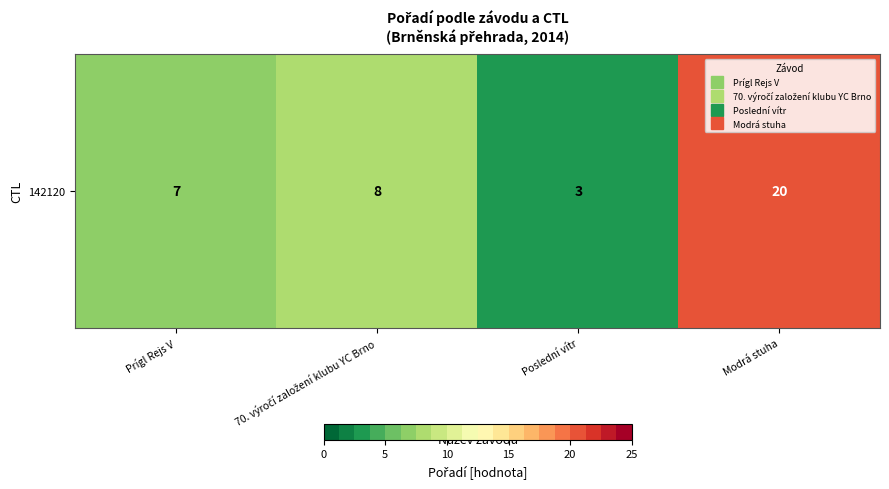

List the labels in order of value, smallest first.

Poslední vítr, Prígl Rejs V, 70. výročí založení klubu YC Brno, Modrá stuha